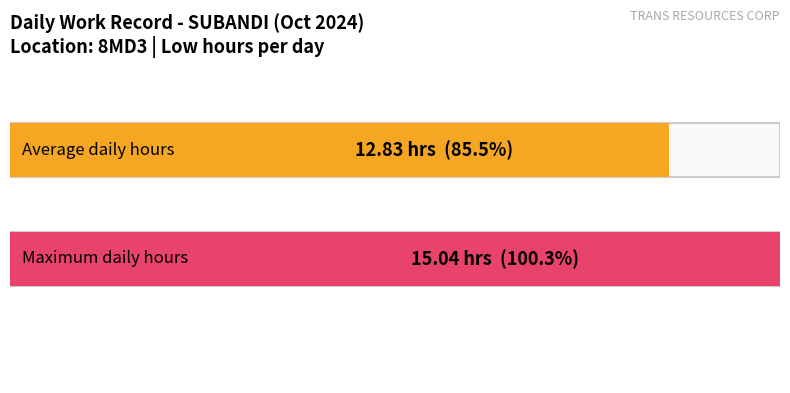

Does the chart contain stacked bars?

No